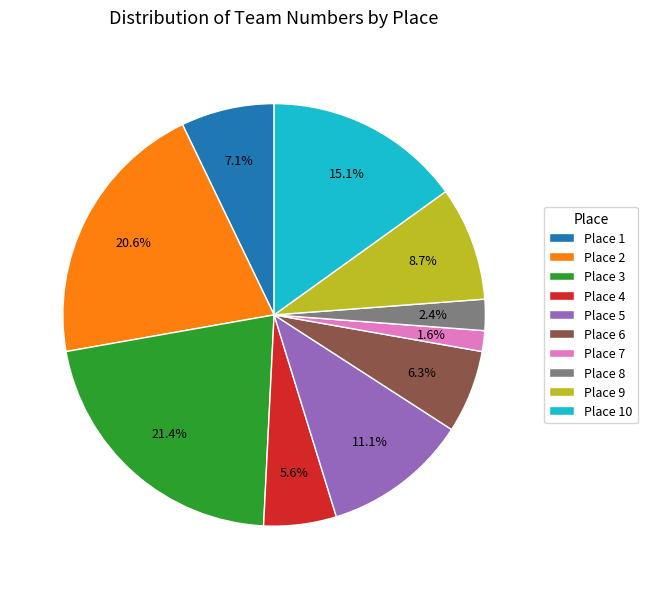

Which slice is the largest?

Place 3